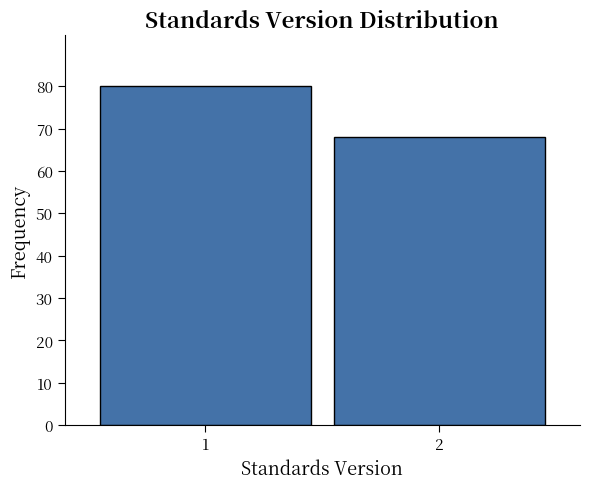

Reading left to right, what are all the values shown in this chart?

1=80	2=68